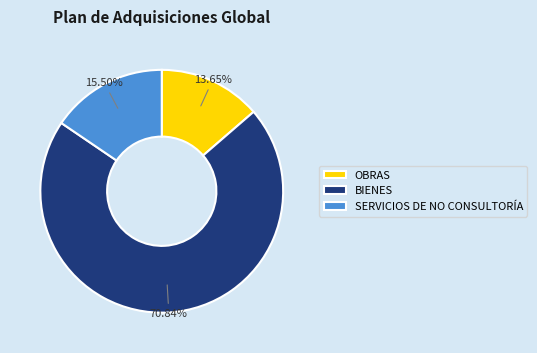

Rank the categories by value from highest to lowest.

BIENES, SERVICIOS DE NO CONSULTORÍA, OBRAS